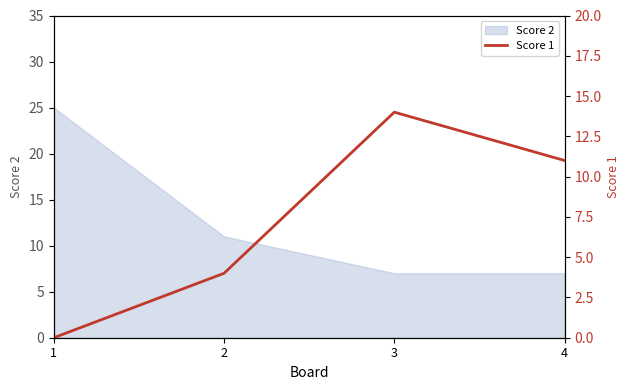

What is the maximum value shown in the chart?

14